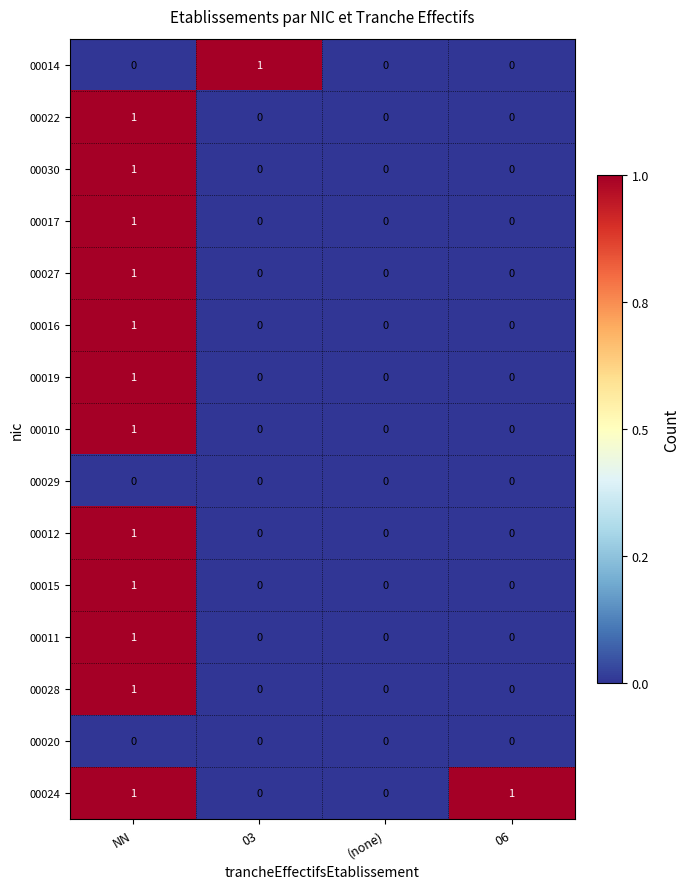

How many 00012 values are between 0 and 1?

4